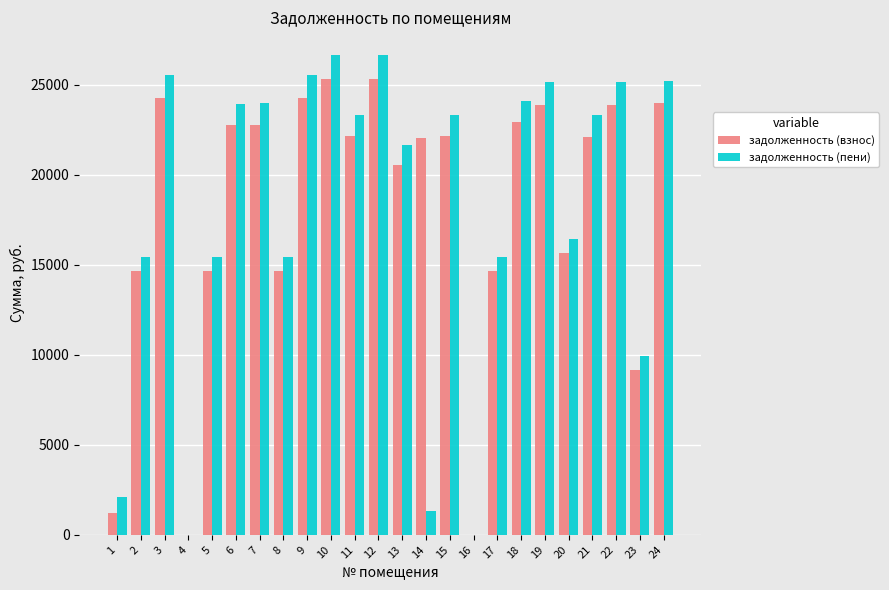

Which series changed the most between 5 and 12?

задолженность (пени)